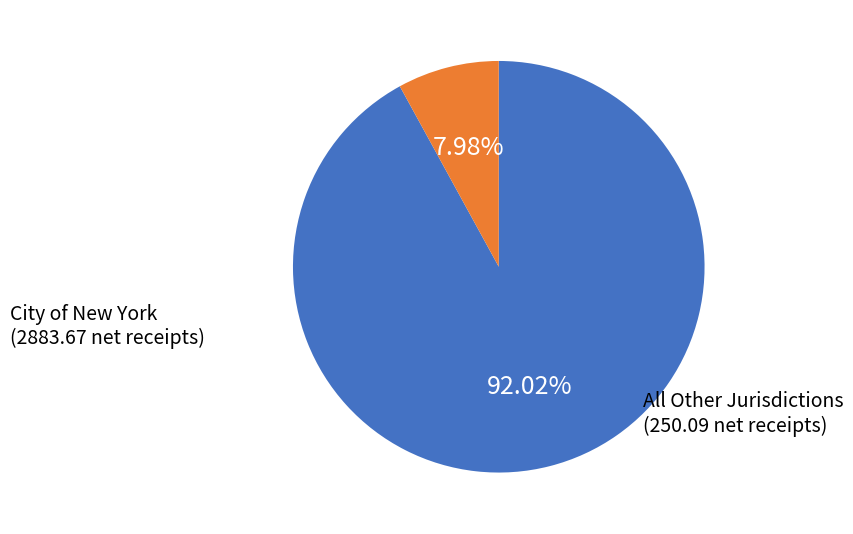

Does any single category account for the majority?

Yes